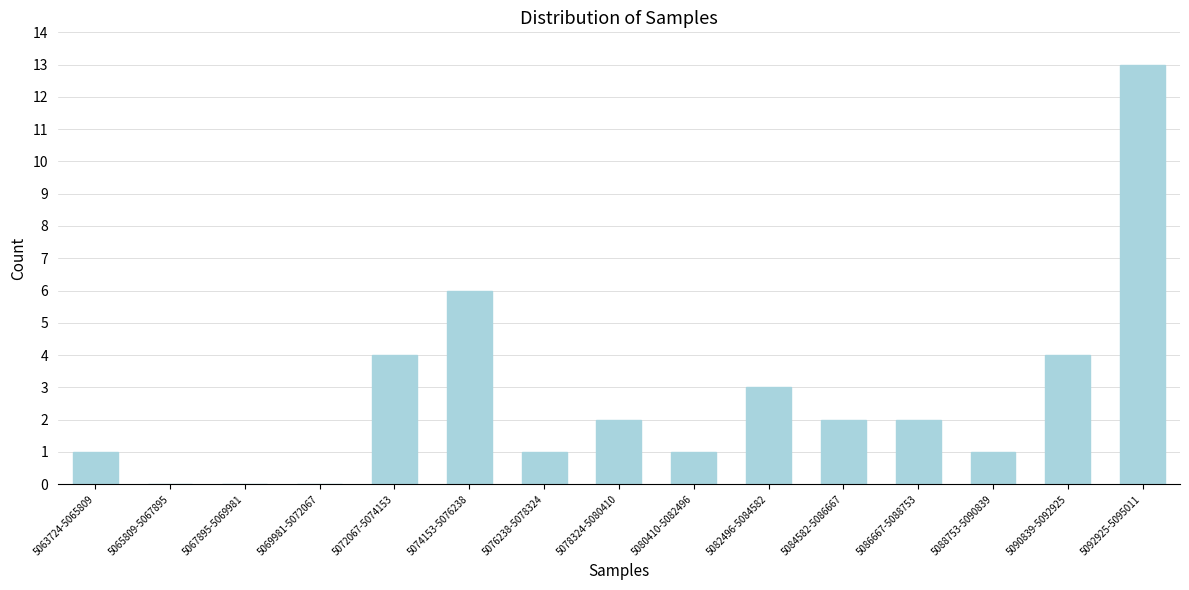

Reading right to left, extract all data points from this chart.

5092925-5095011=13	5090839-5092925=4	5088753-5090839=1	5086667-5088753=2	5084582-5086667=2	5082496-5084582=3	5080410-5082496=1	5078324-5080410=2	5076238-5078324=1	5074153-5076238=6	5072067-5074153=4	5069981-5072067=0	5067895-5069981=0	5065809-5067895=0	5063724-5065809=1